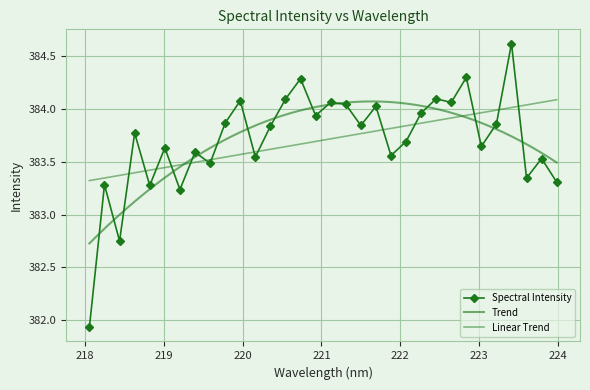

Reading left to right, list all the values displayed in this chart.

218.0596=381.9	218.2508=383.3	218.442=382.8	218.6332=383.8	218.8244=383.3	219.0156=383.6	219.2067=383.2	219.3979=383.6	219.589=383.5	219.7801=383.9	219.9712=384.1	220.1623=383.5	220.3533=383.8	220.5444=384.1	220.7354=384.3	220.9264=383.9	221.1174=384.1	221.3083=384.0	221.4993=383.8	221.6902=384.0	221.8812=383.6	222.0721=383.7	222.263=384.0	222.4538=384.1	222.6447=384.1	222.8355=384.3	223.0264=383.6	223.2172=383.9	223.408=384.6	223.5987=383.3	223.7895=383.5	223.9802=383.3